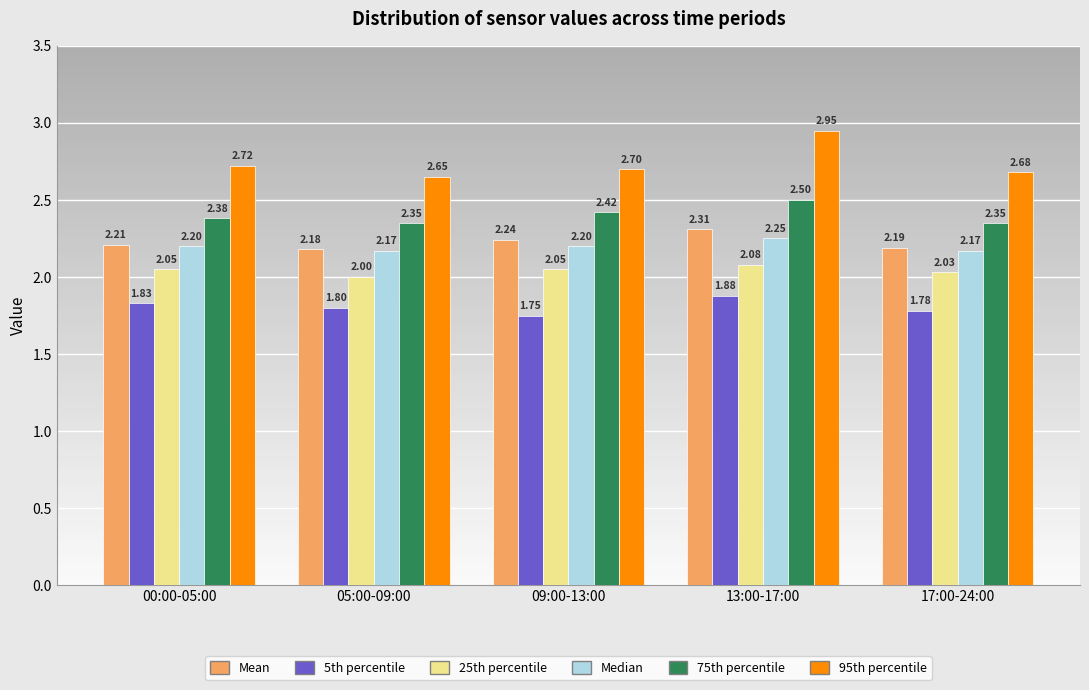

What is the sum of all 5th percentile values?

9.0